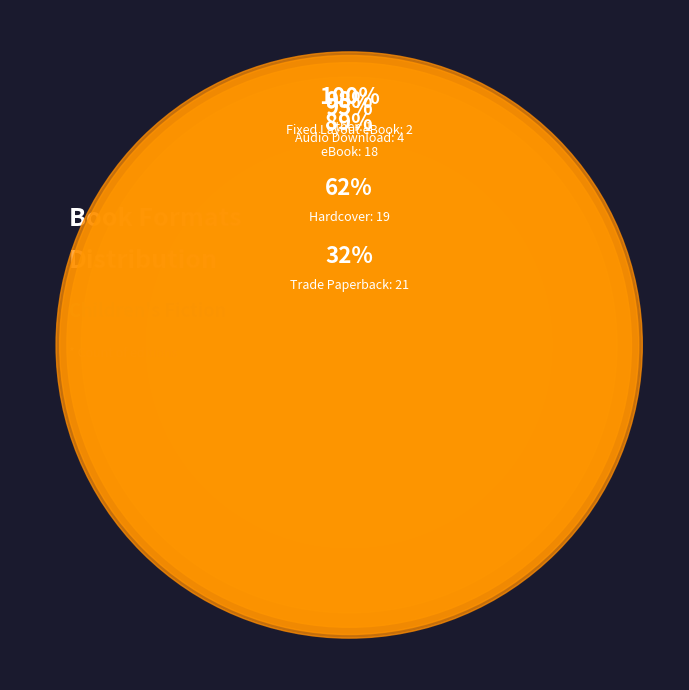

What is the largest slice in the pie chart?

Trade Paperback